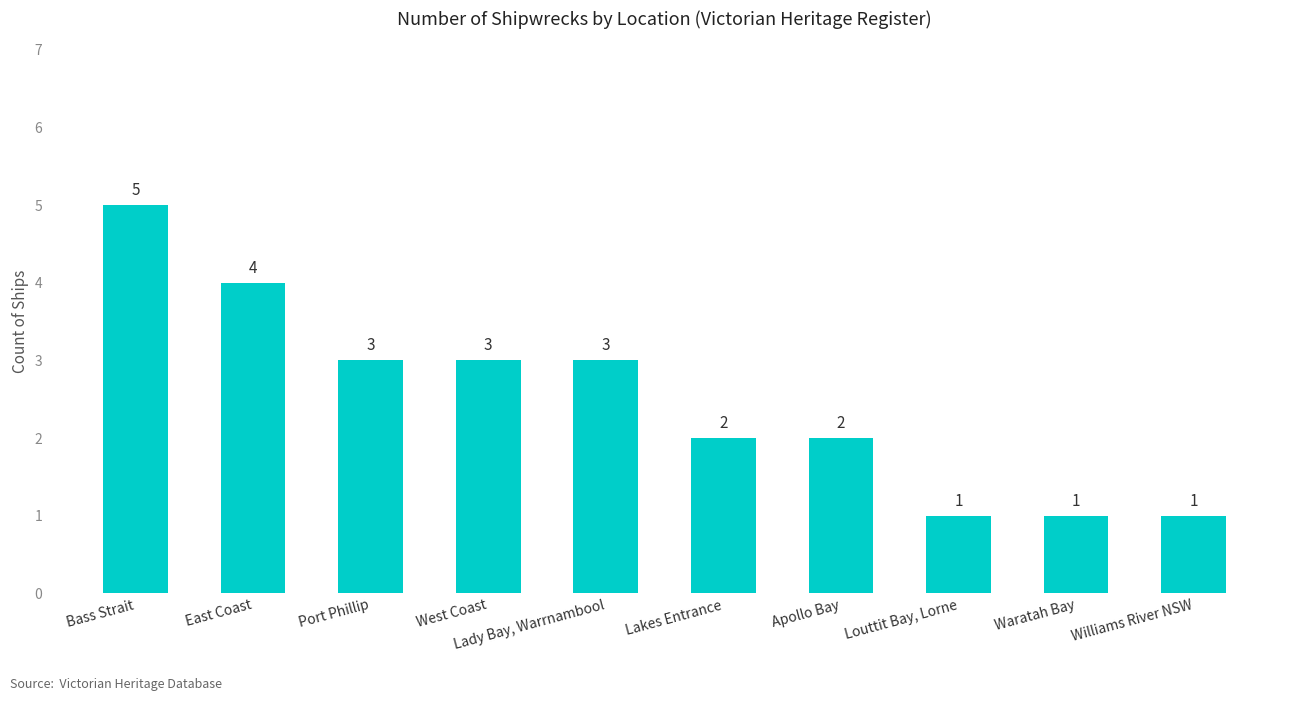

Reading left to right, what are all the values shown in this chart?

5	4	3	3	3	2	2	1	1	1